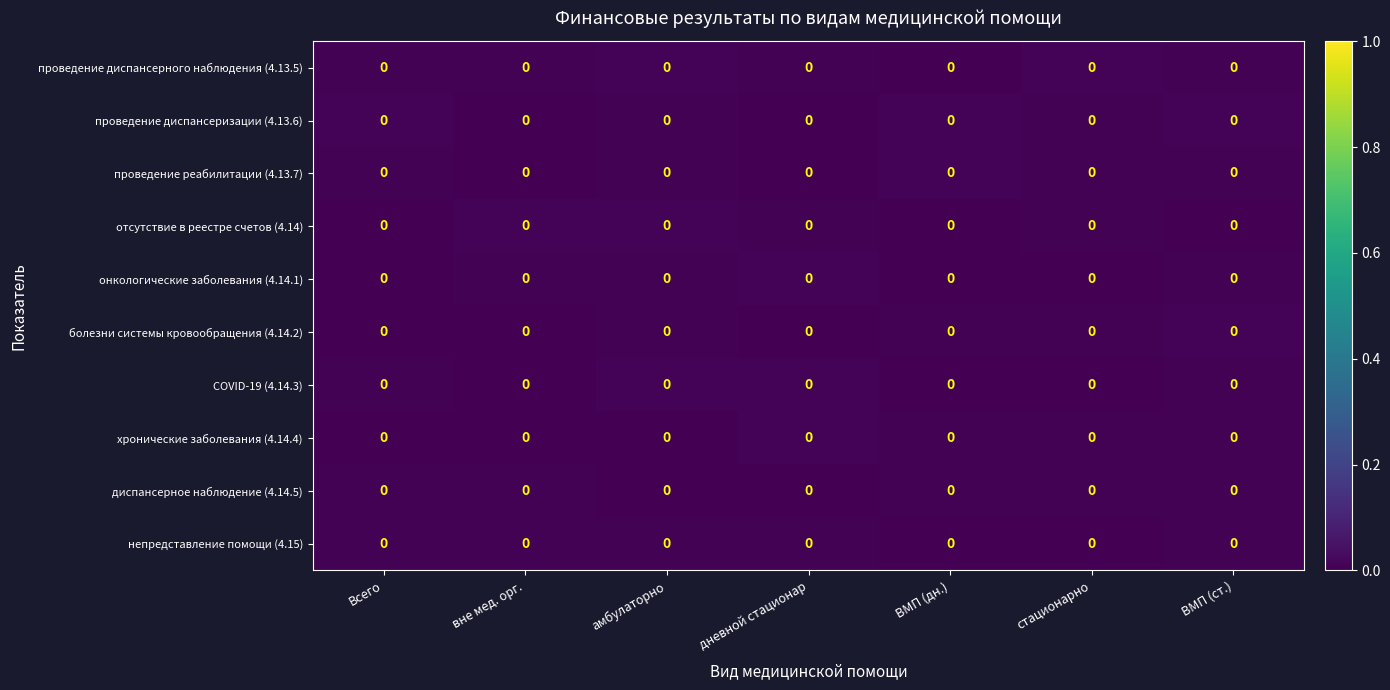

Reading right to left, list all the values displayed in this chart.

проведение диспансерного наблюдения (4.13.5): ВМП (ст.)=0.0	стационарно=0.0	ВМП (дн.)=0.0	дневной стационар=0.0	амбулаторно=0.0	вне мед. орг.=0.0	Всего=0.0
проведение диспансеризации (4.13.6): ВМП (ст.)=0.0	стационарно=0.0	ВМП (дн.)=0.0	дневной стационар=0.0	амбулаторно=0.0	вне мед. орг.=0.0	Всего=0.0
проведение реабилитации (4.13.7): ВМП (ст.)=0.0	стационарно=0.0	ВМП (дн.)=0.0	дневной стационар=0.0	амбулаторно=0.0	вне мед. орг.=0.0	Всего=0.0
отсутствие в реестре счетов (4.14): ВМП (ст.)=0.0	стационарно=0.0	ВМП (дн.)=0.0	дневной стационар=0.0	амбулаторно=0.0	вне мед. орг.=0.0	Всего=0.0
онкологические заболевания (4.14.1): ВМП (ст.)=0.0	стационарно=0.0	ВМП (дн.)=0.0	дневной стационар=0.0	амбулаторно=0.0	вне мед. орг.=0.0	Всего=0.0
болезни системы кровообращения (4.14.2): ВМП (ст.)=0.0	стационарно=0.0	ВМП (дн.)=0.0	дневной стационар=0.0	амбулаторно=0.0	вне мед. орг.=0.0	Всего=0.0
COVID-19 (4.14.3): ВМП (ст.)=0.0	стационарно=0.0	ВМП (дн.)=0.0	дневной стационар=0.0	амбулаторно=0.0	вне мед. орг.=0.0	Всего=0.0
хронические заболевания (4.14.4): ВМП (ст.)=0.0	стационарно=0.0	ВМП (дн.)=0.0	дневной стационар=0.0	амбулаторно=0.0	вне мед. орг.=0.0	Всего=0.0
диспансерное наблюдение (4.14.5): ВМП (ст.)=0.0	стационарно=0.0	ВМП (дн.)=0.0	дневной стационар=0.0	амбулаторно=0.0	вне мед. орг.=0.0	Всего=0.0
непредставление помощи (4.15): ВМП (ст.)=0.0	стационарно=0.0	ВМП (дн.)=0.0	дневной стационар=0.0	амбулаторно=0.0	вне мед. орг.=0.0	Всего=0.0